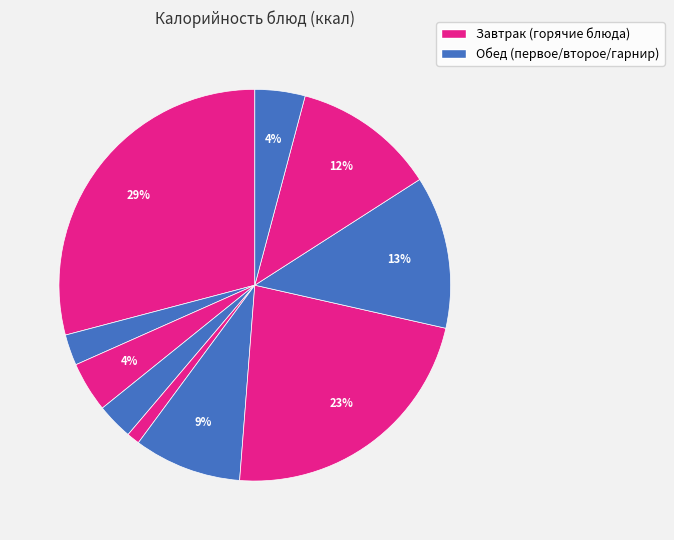

Count the number of slices in the pie.

10